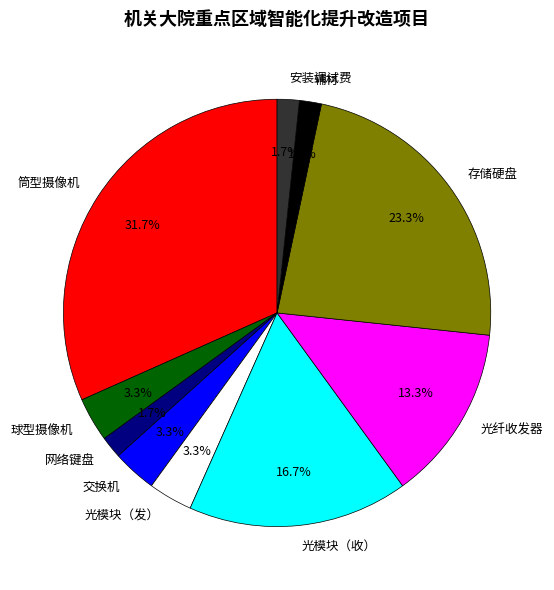

What is the largest slice in the pie chart?

筒型摄像机